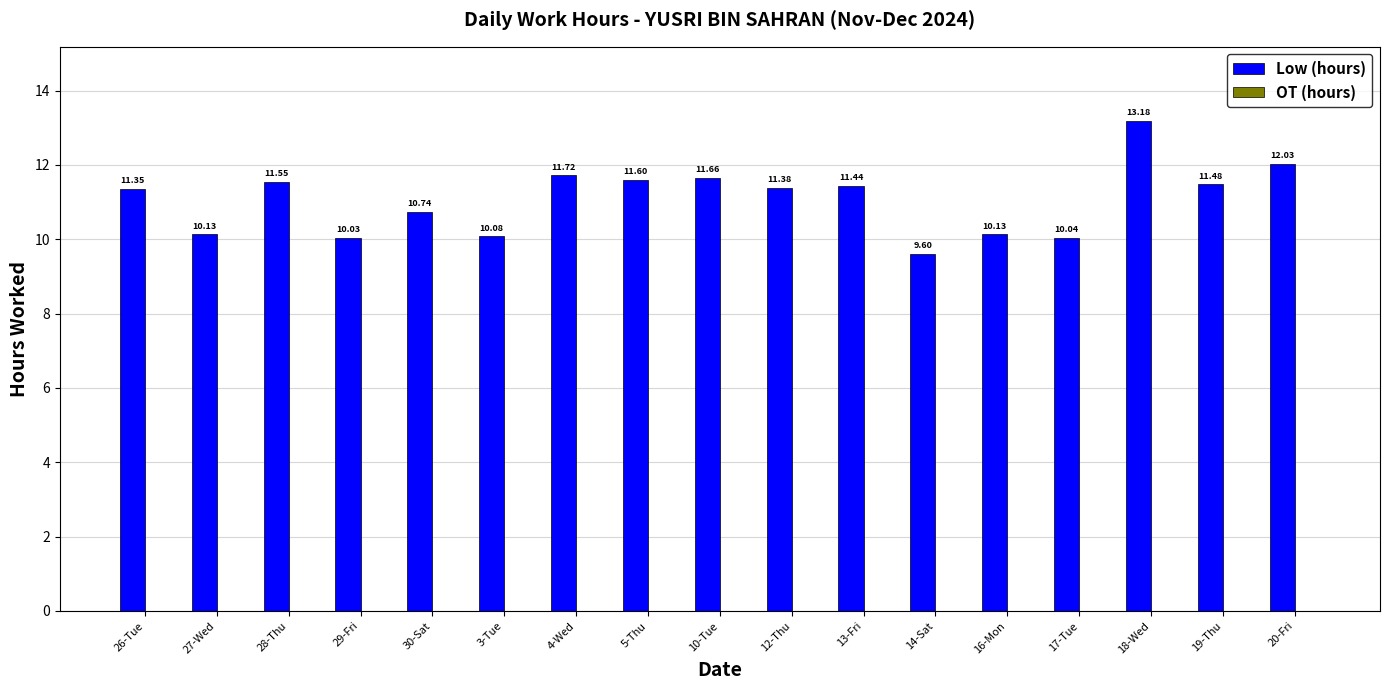

What is the sum of all values?

188.1